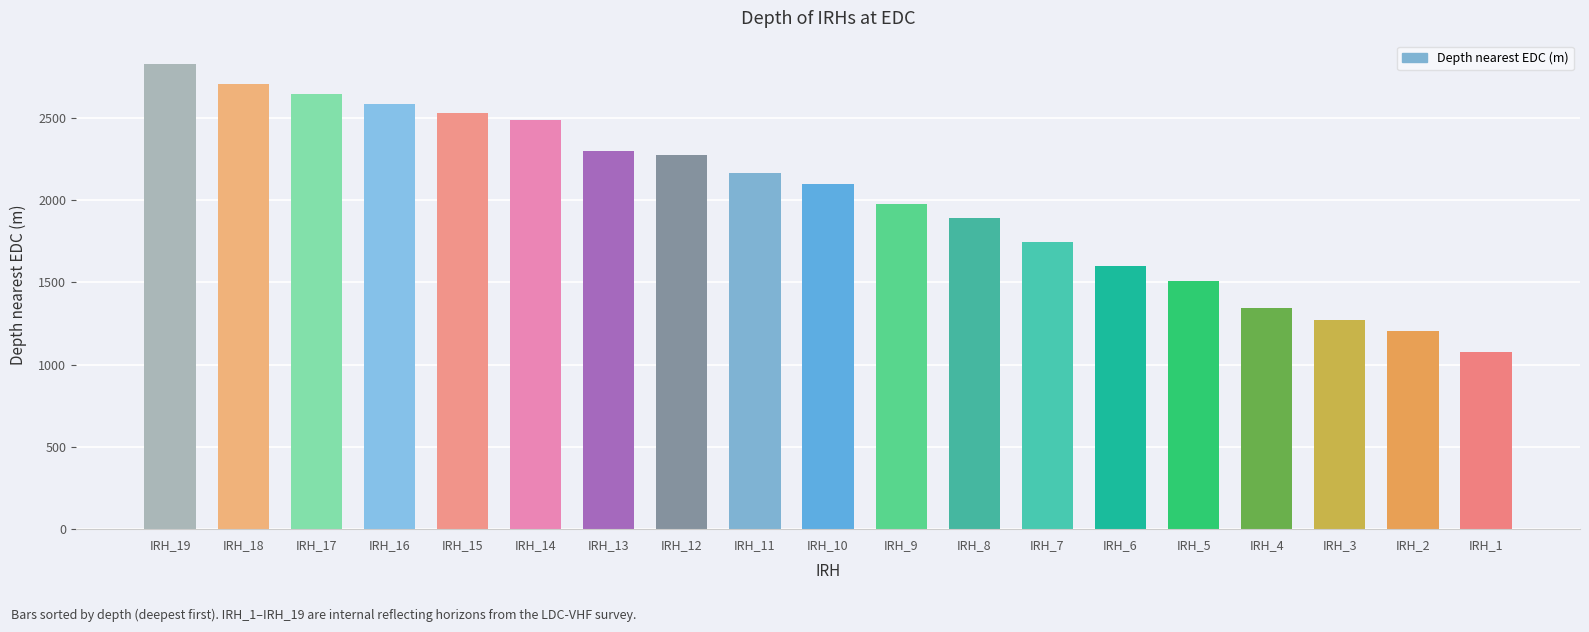

Reading left to right, list all the values displayed in this chart.

IRH_19=2826	IRH_18=2706	IRH_17=2646	IRH_16=2584	IRH_15=2525	IRH_14=2486	IRH_13=2296	IRH_12=2274	IRH_11=2165	IRH_10=2095	IRH_9=1977	IRH_8=1889	IRH_7=1747	IRH_6=1596	IRH_5=1507	IRH_4=1342	IRH_3=1270	IRH_2=1206	IRH_1=1079